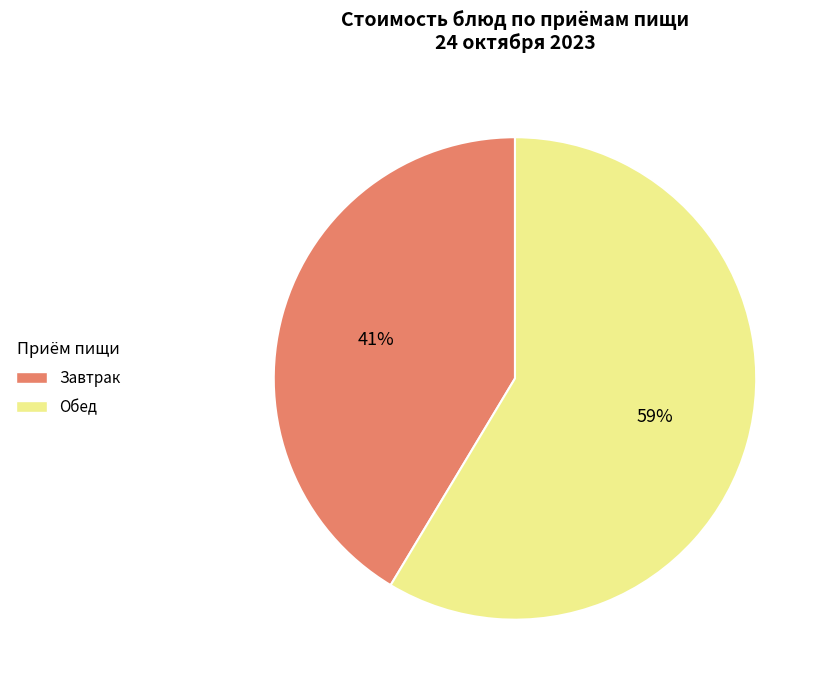

Is there any slice that represents more than half of the pie?

Yes